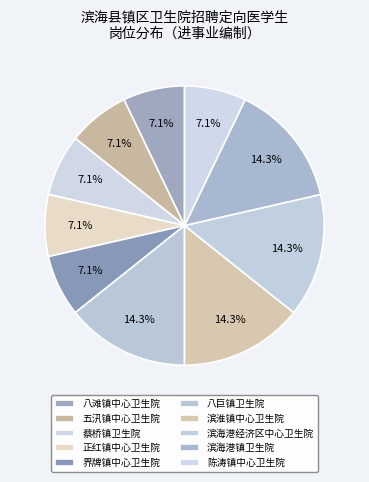

What percentage do 八巨镇卫生院 and 陈涛镇中心卫生院 together represent?

21.4%